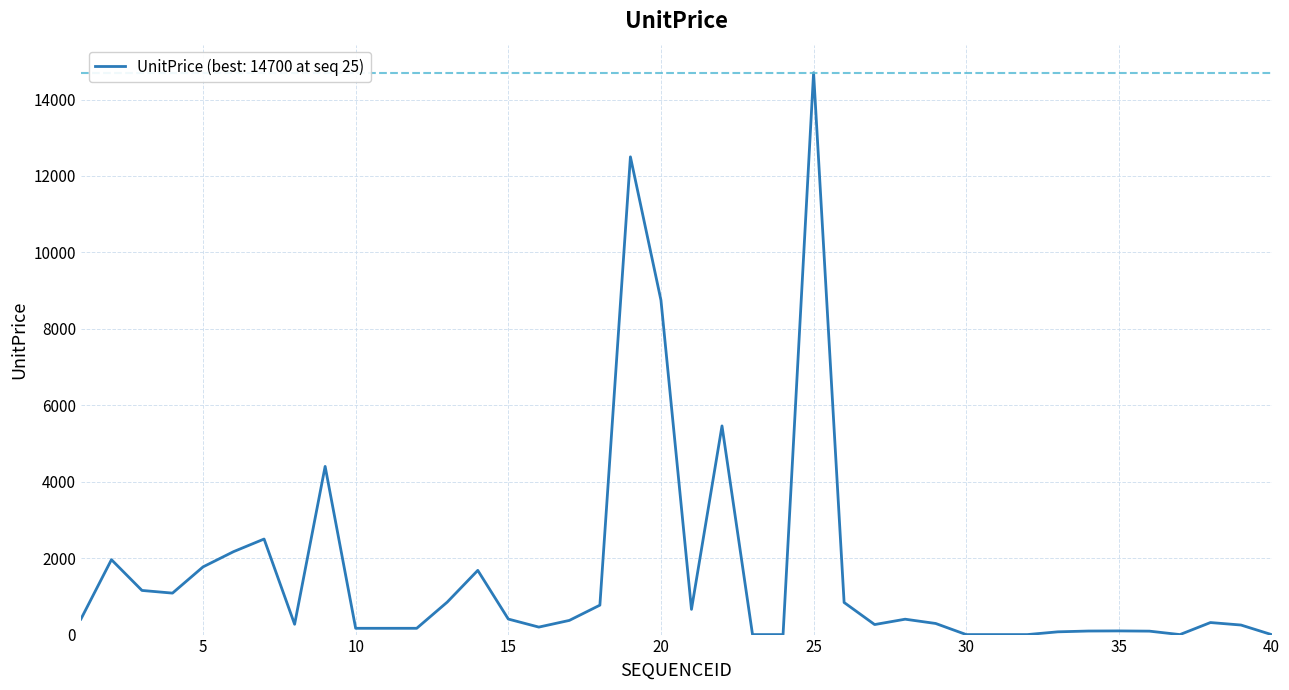

What is the greatest value displayed?

14700.0